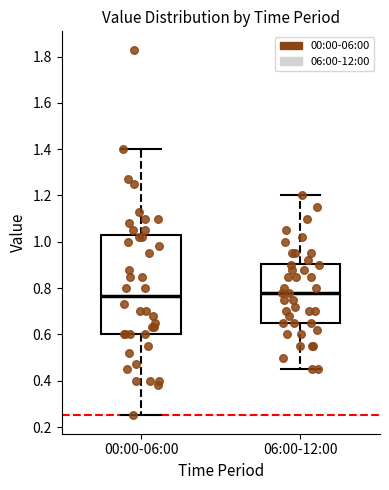

Reading left to right, read every box against the y-axis: the position of its median line, the range the box covers, and the ends of its whiskers. The values are not printed on the chart, so give them approximately, as read against the axis.

00:00-06:00: median 0.76, box 0.60 to 1.02, whiskers 0.26 to 1.40
06:00-12:00: median 0.78, box 0.66 to 0.90, whiskers 0.46 to 1.20